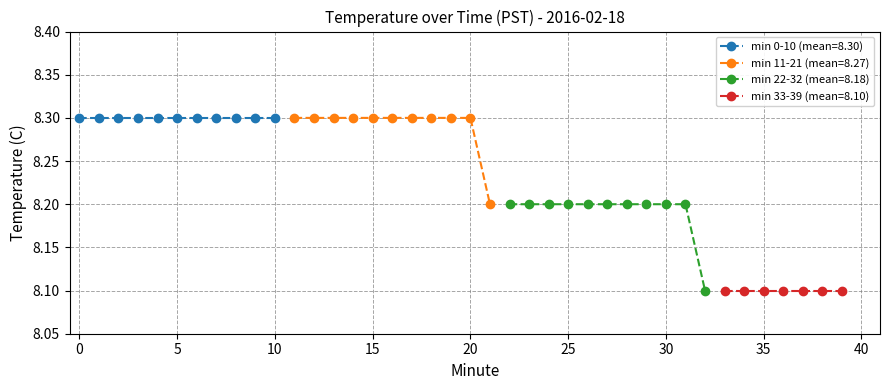

True or false: Hour 0 (T=00:11-00:21) and Hour 0 (T=00:22-00:32) cross at least once.

False